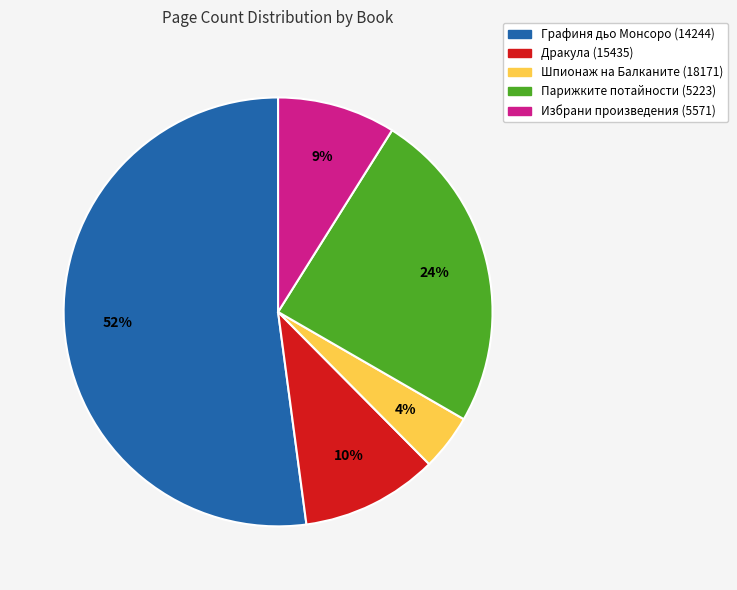

To the nearest percent, what is the difference between the largest and smallest slice percentages?

48%